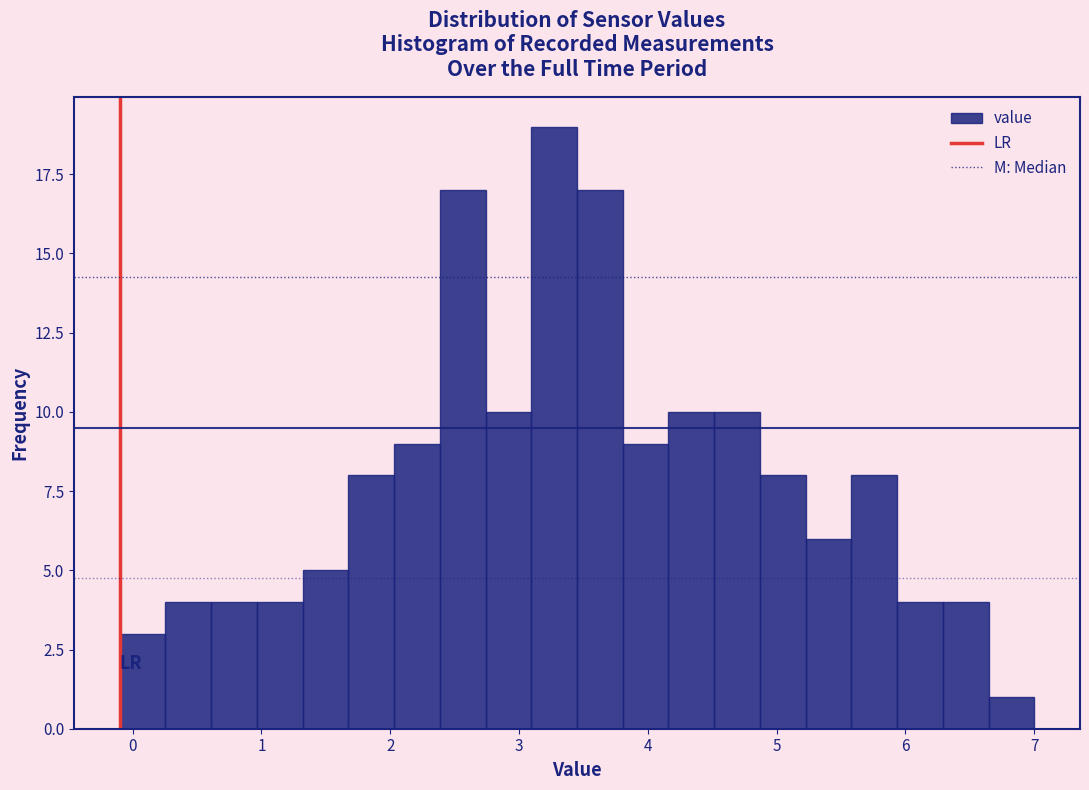

Around what value on the x-axis is the tallest bar? Give the approximate position of its centre, as read against the axis.

3.3